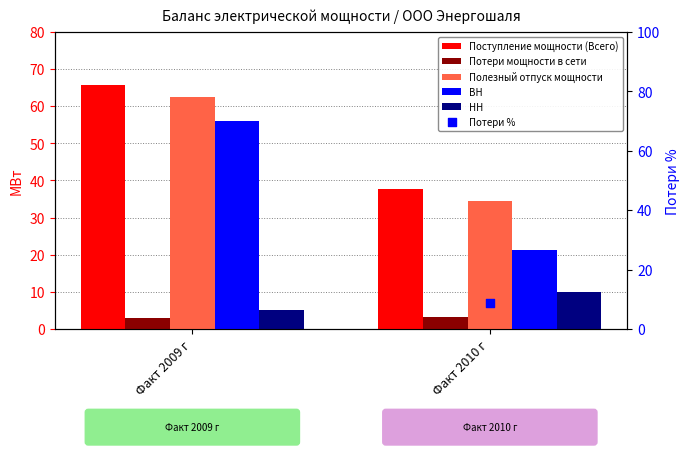

Is the value of Потери мощности в сети at Факт 2010 г greater than the value of Полезный отпуск мощности at Факт 2009 г?

No